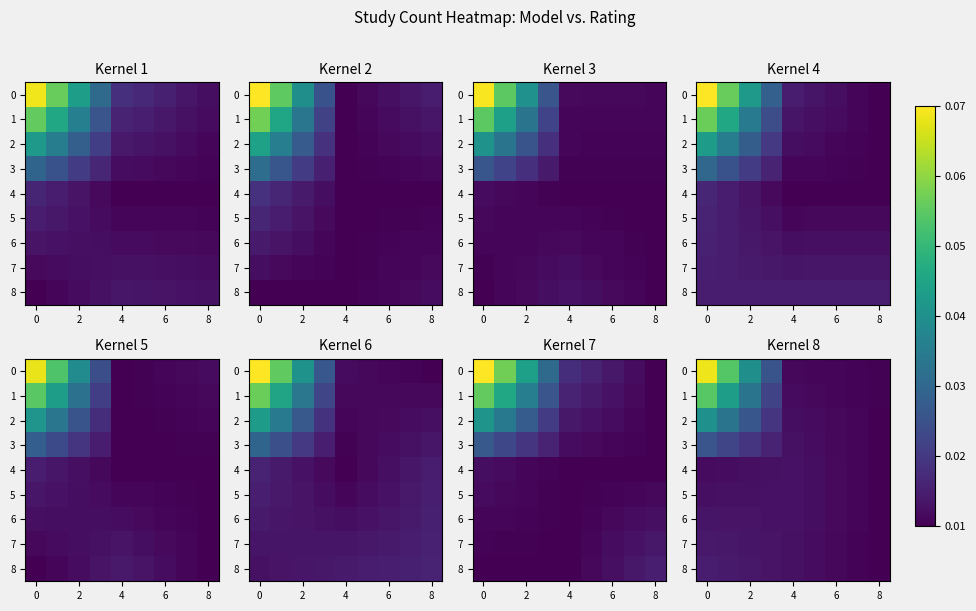

What is the highest value of the 1 series?

0.1